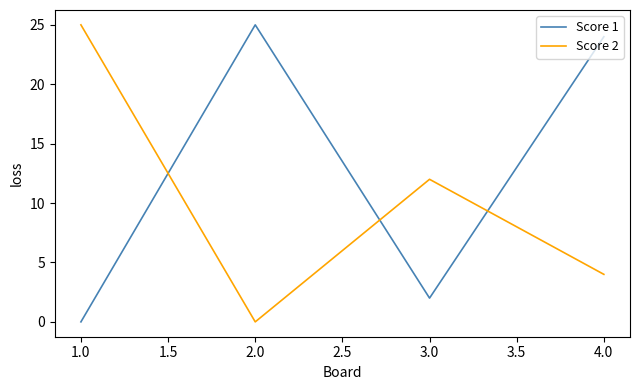

Is it true that Score 1 equals 9 at 1.0?

False